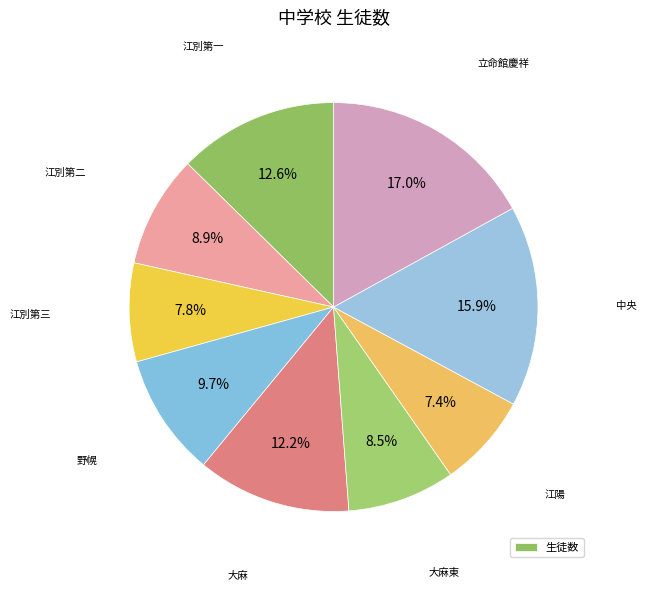

Which slice is the smallest?

江陽